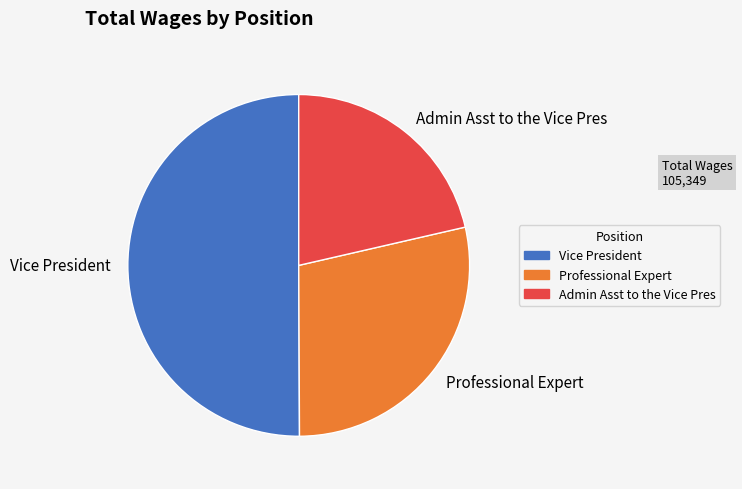

How many slices are in this pie chart?

3